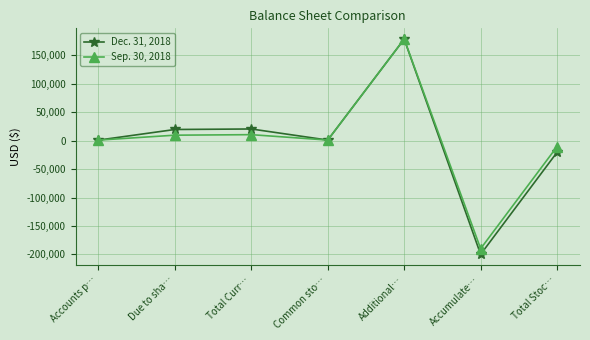

What is the label of the 3rd point from the left?

Total Curr…